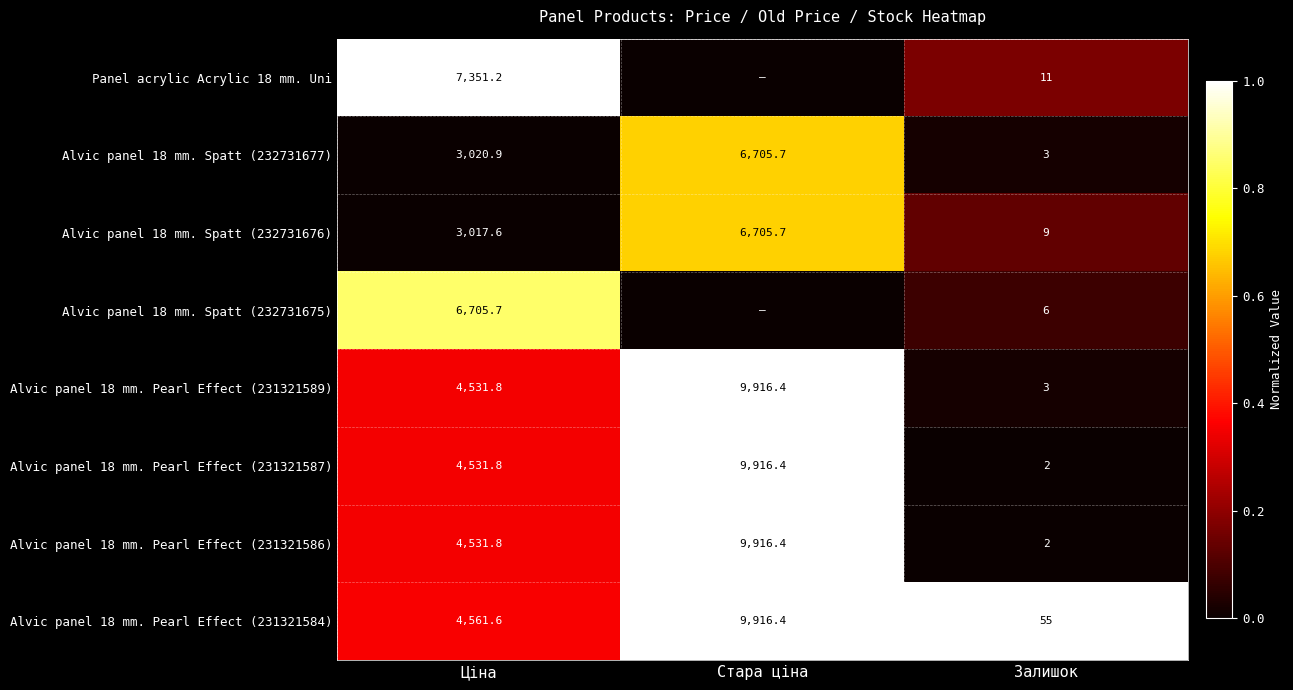

Between Ціна and Залишок, which series saw the biggest shift?

Panel acrylic Acrylic 18 mm. Uni